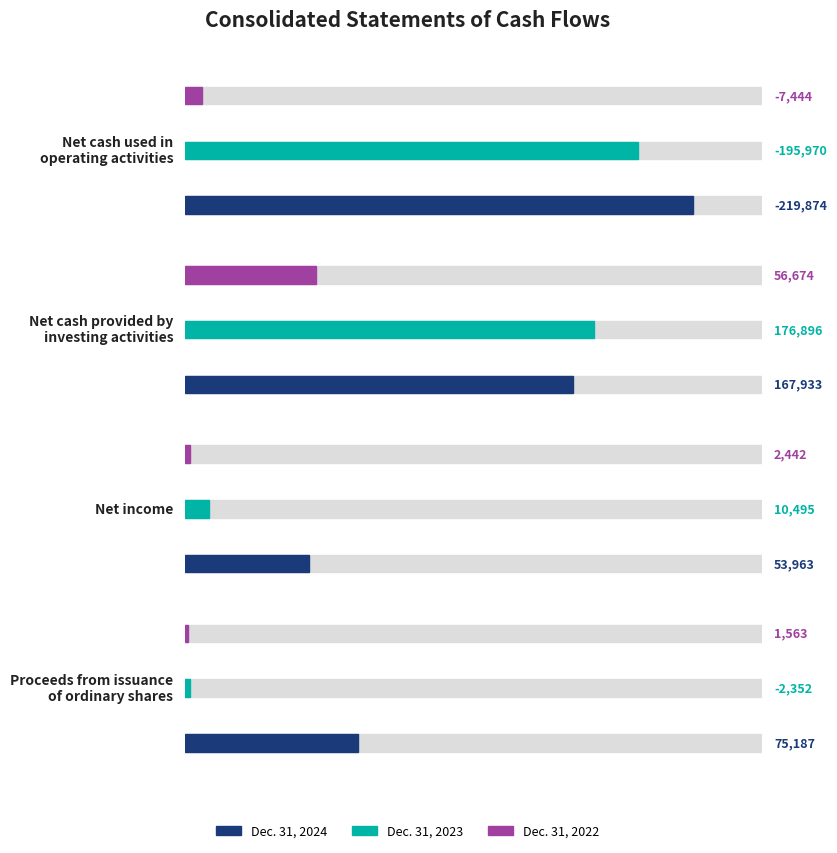

How many groups of bars are there?

4